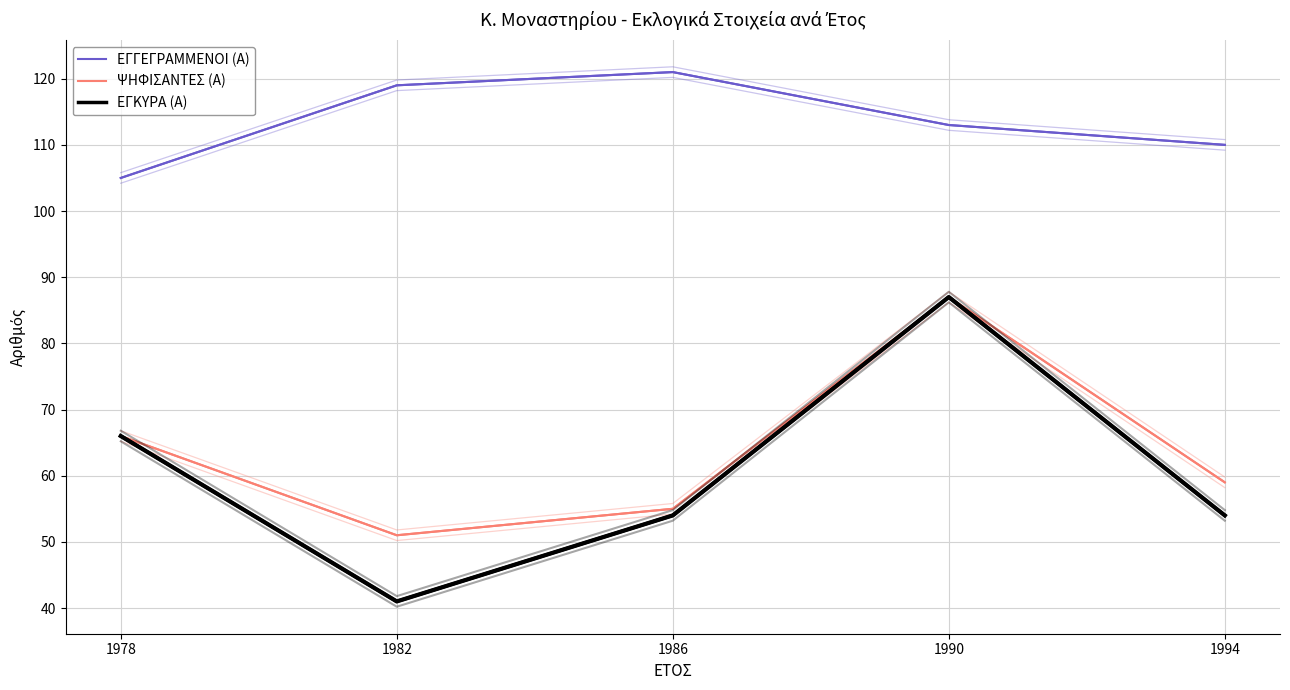

Which series changed the most between 1990 and 1994?

ΕΓΚΥΡΑ (Α)